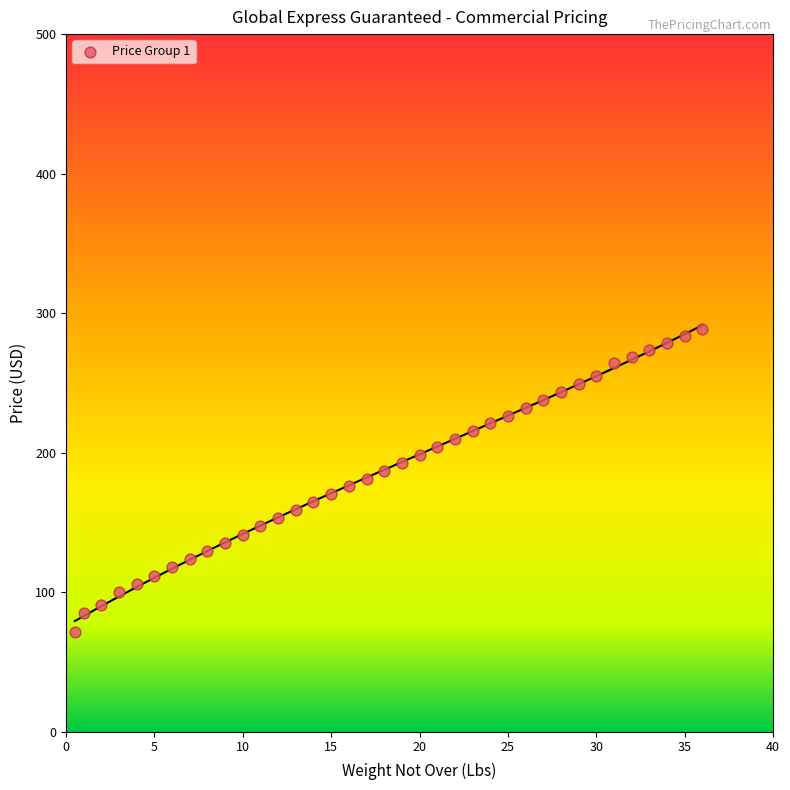

What is the range of Y values (max minus min)?

217.3